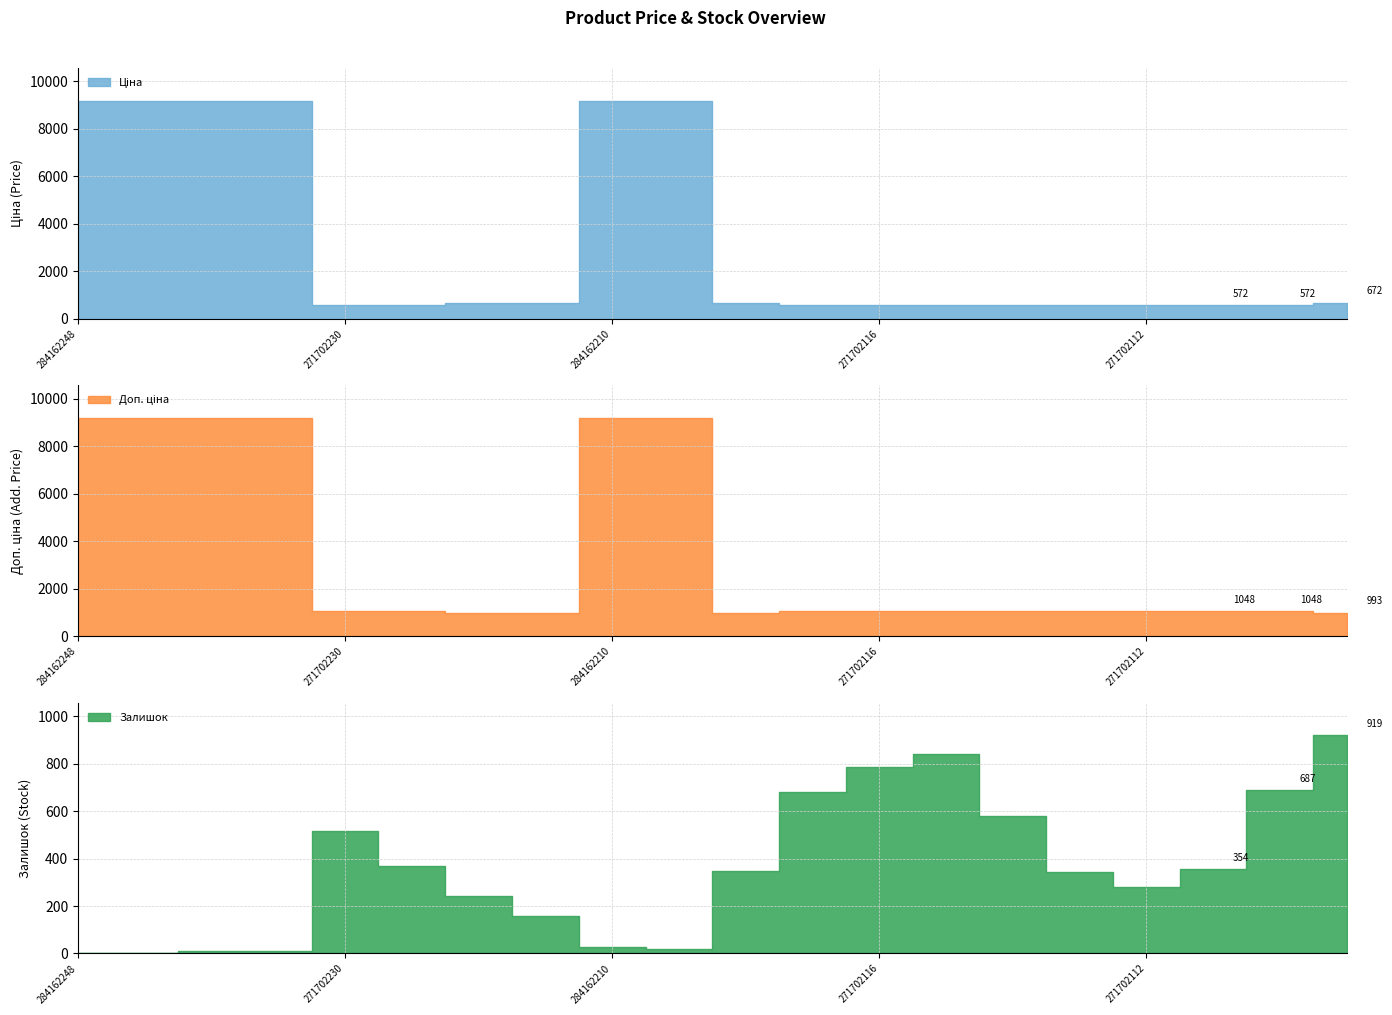

Rank the series by their maximum value, from highest to lowest.

Ціна, Доп. ціна, Залишок